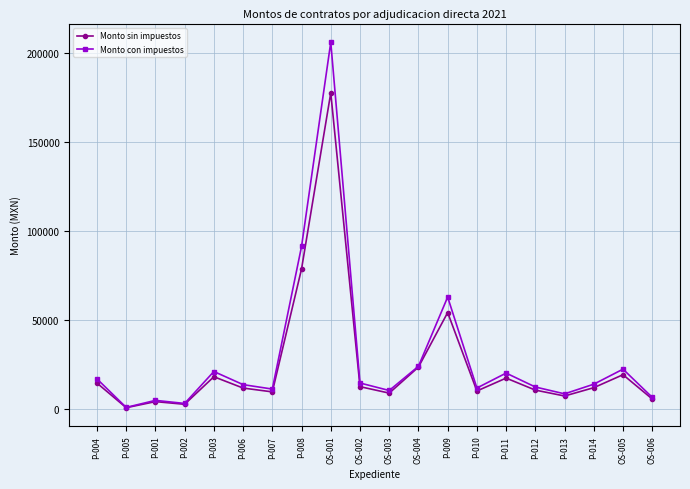

What is the difference between the Monto con impuestos values at OS-002 and P-007?

3410.2